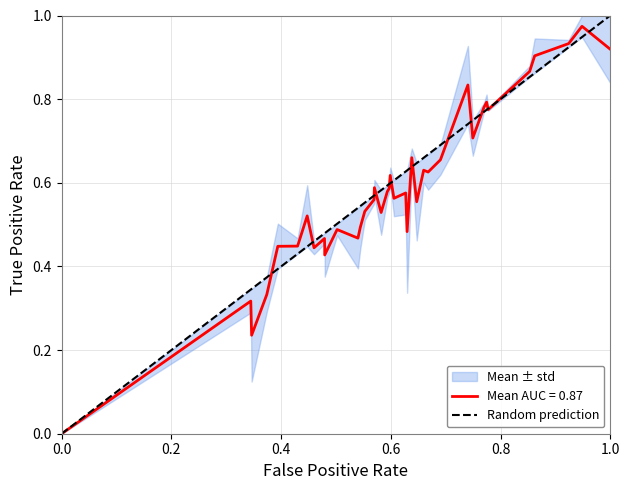

What is the difference between the maximum and minimum values?

1